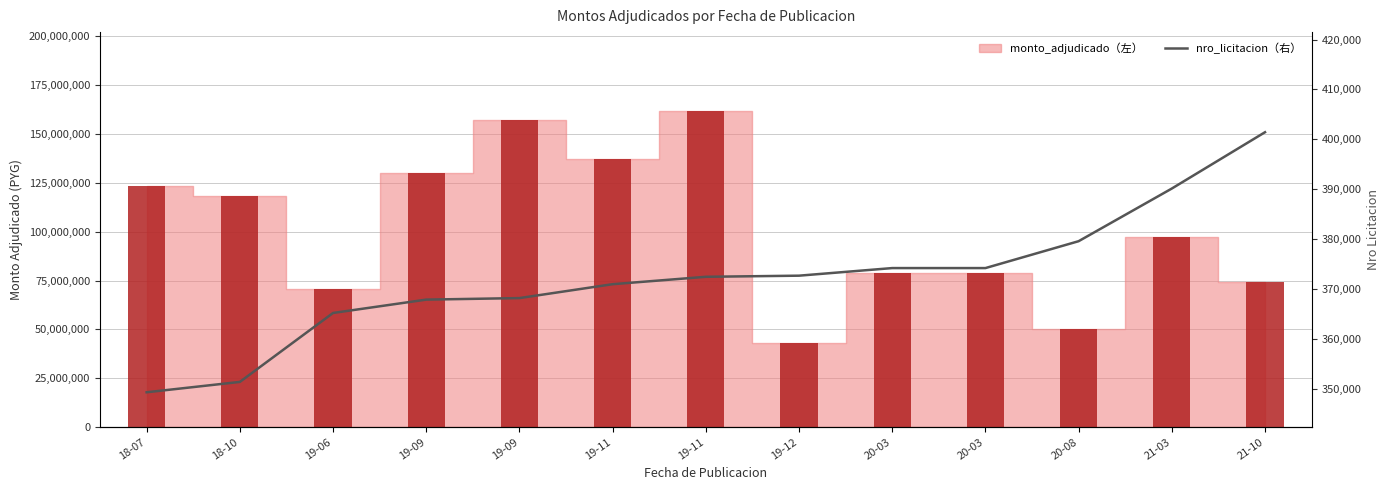

What is the approximate value at 19-12, to the nearest 50?

372650